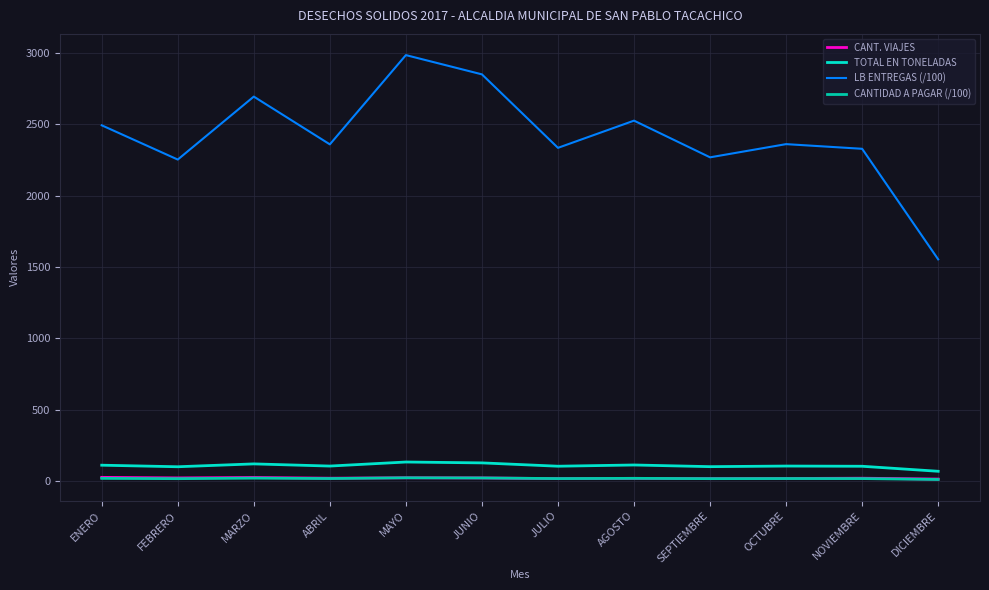

Is it true that LB ENTREGAS (/100) equals 3366.3 at FEBRERO?

False